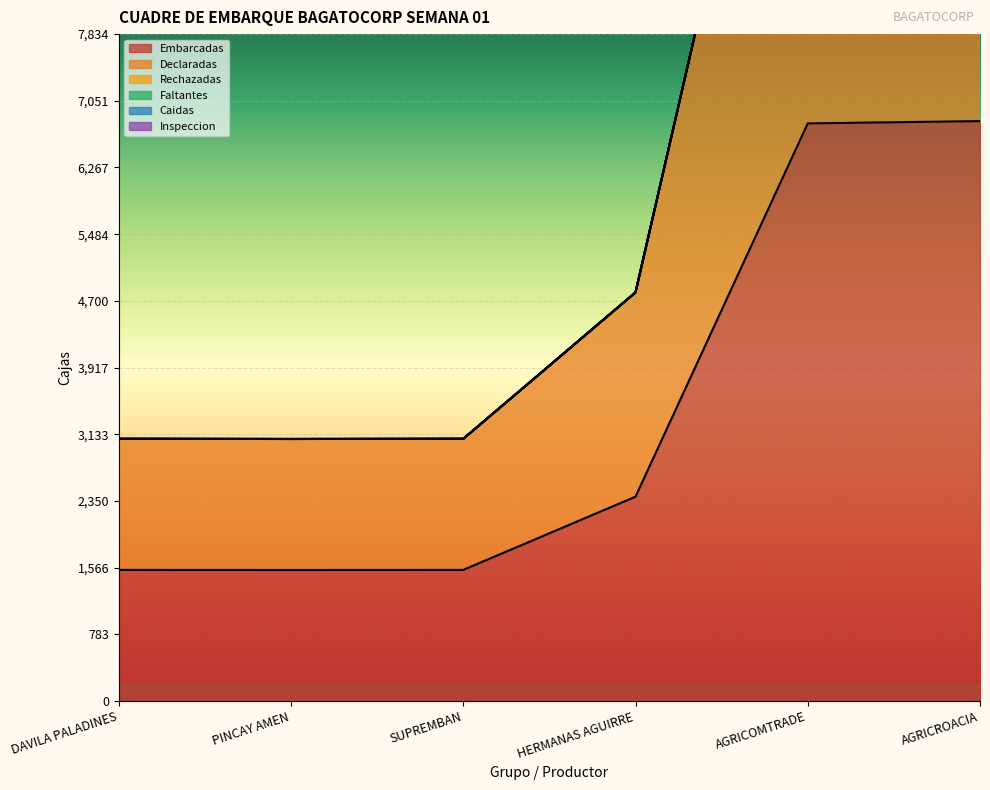

True or false: Inspeccion and Declaradas cross at least once.

False